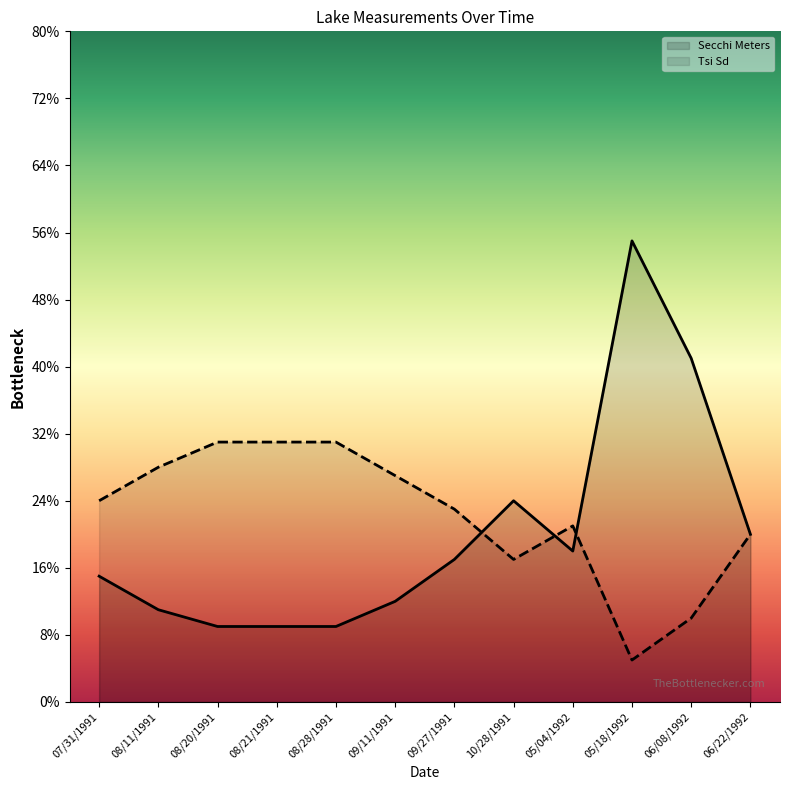

Does the chart have visible grid lines?

No